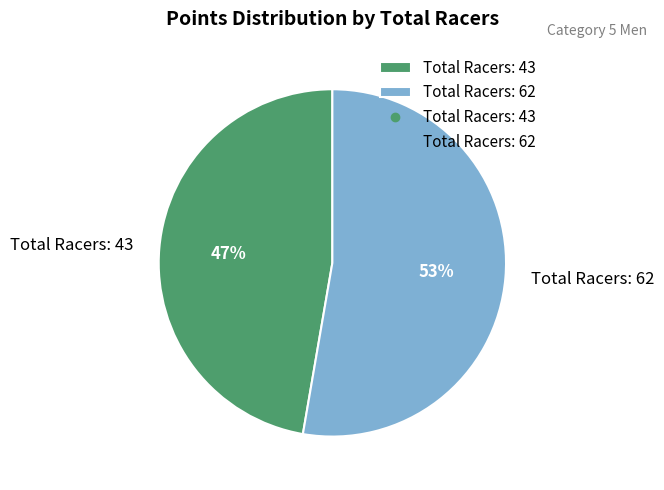

What is the smallest slice in the pie chart?

Total Racers: 43